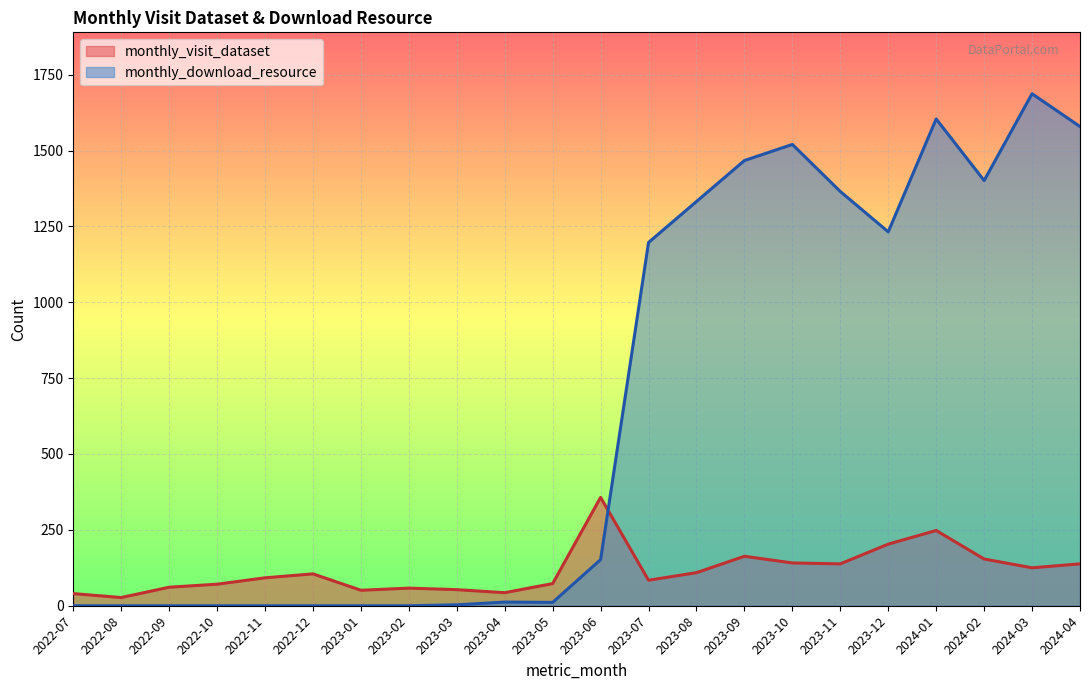

How many times do monthly_download_resource and monthly_visit_dataset cross each other?

1